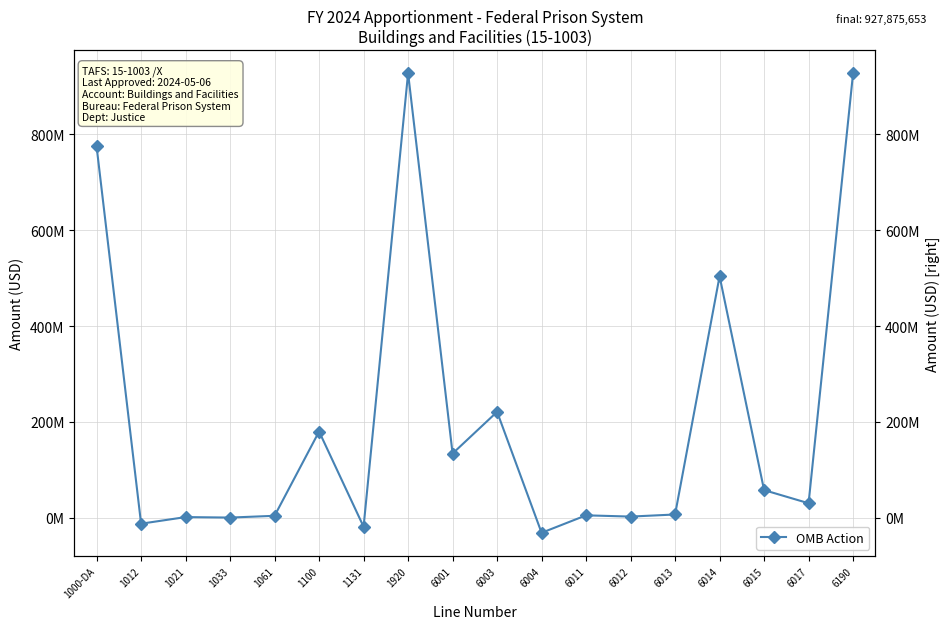

What is the difference between the maximum and minimum values?

959568259